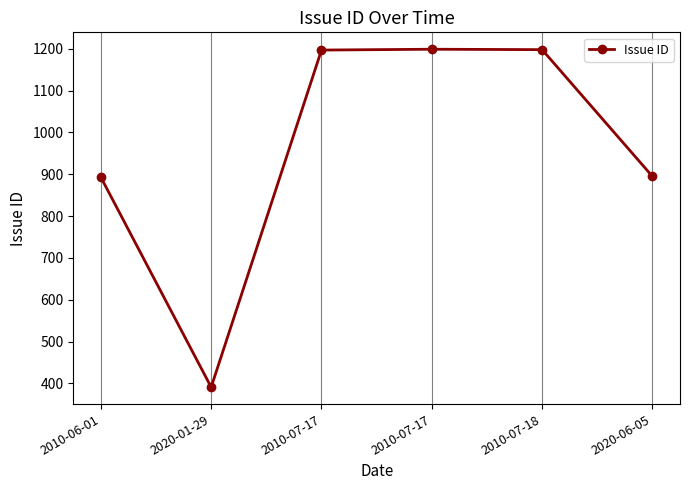

Is it true that the value at 2020-06-05 is 895?

True